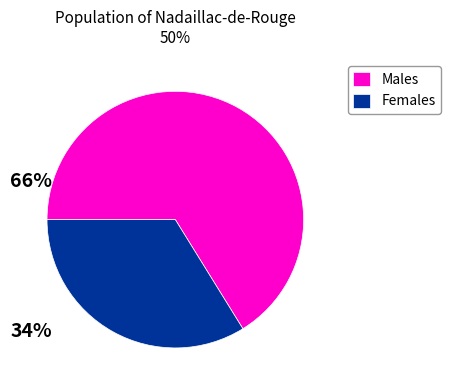

Is there any slice that represents more than half of the pie?

Yes